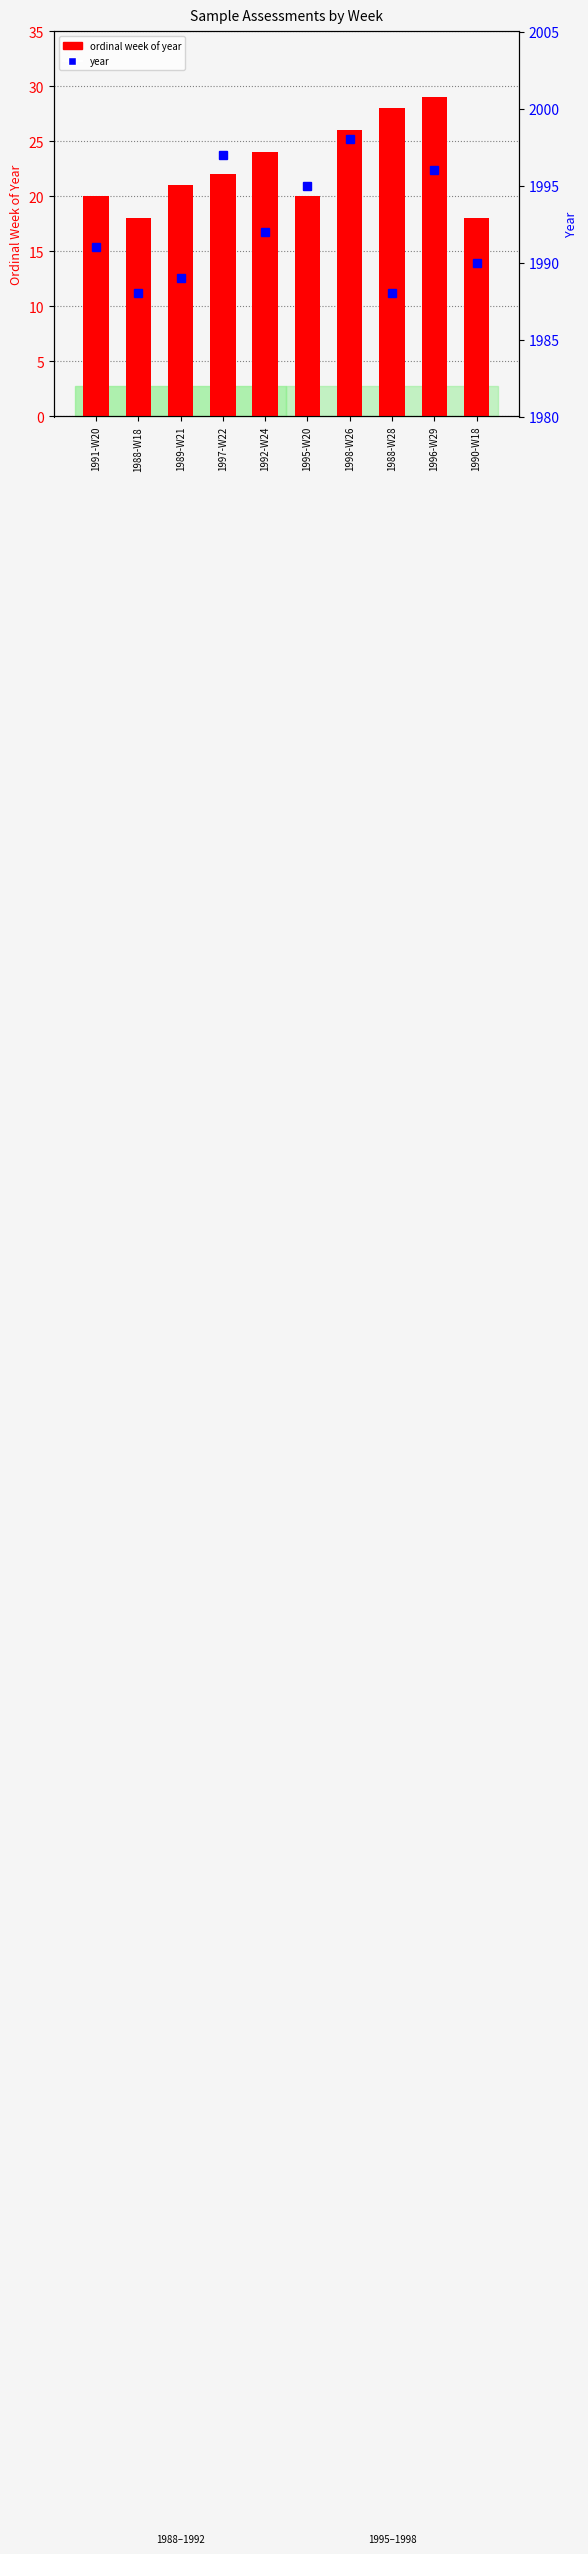

Which has a higher value, 1998-W26 or 1991-W20?

1998-W26